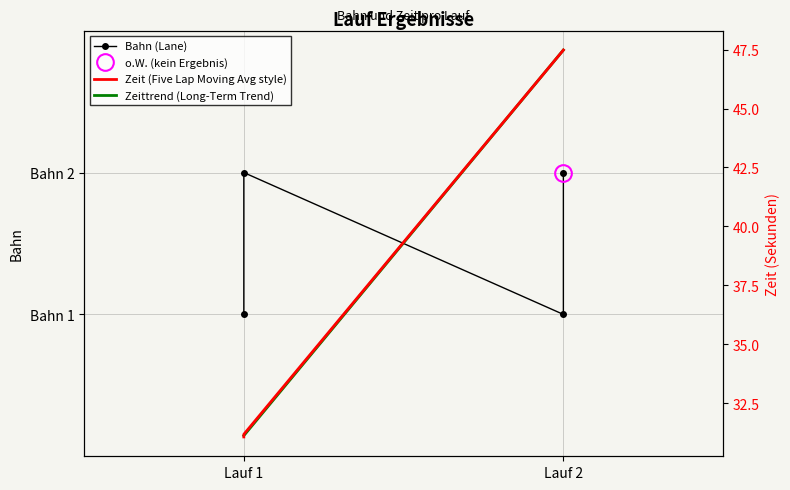

What is the average value?

2